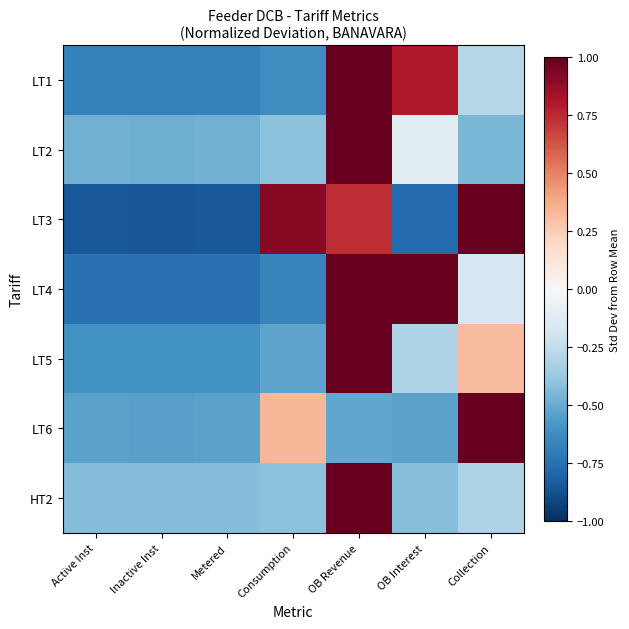

How many series are shown in this chart?

7